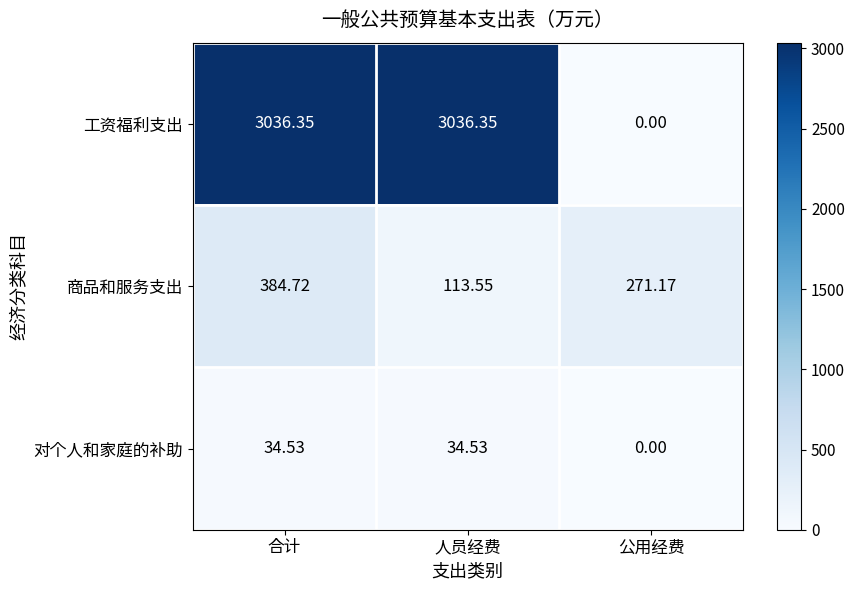

Which series has the widest spread of values?

工资福利支出